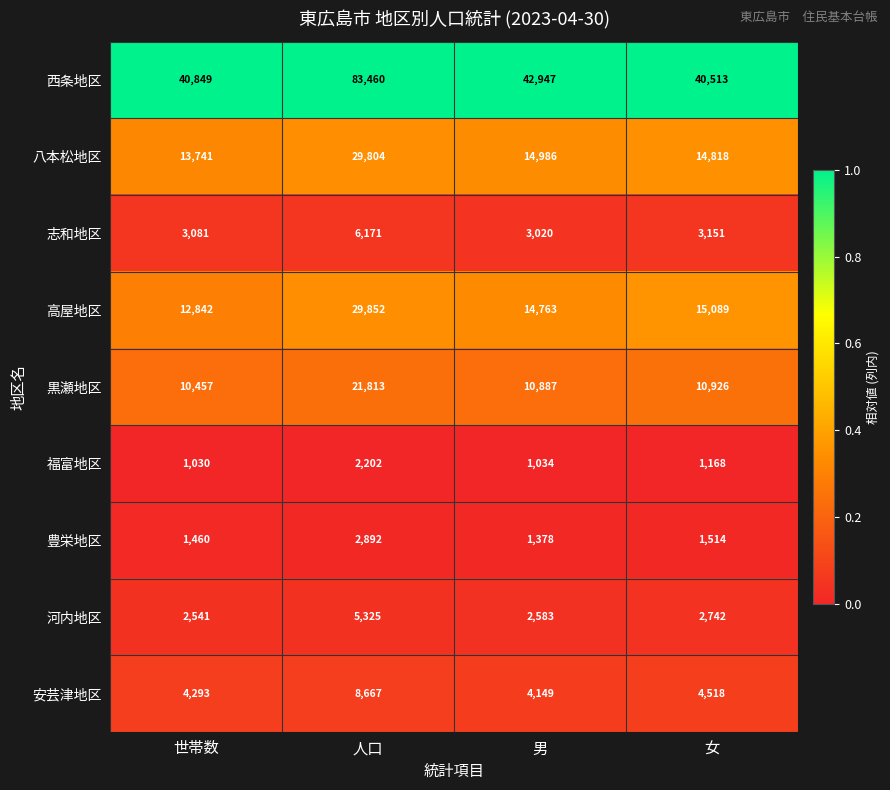

Is it true that 河内地区 equals 5325 at 人口?

True